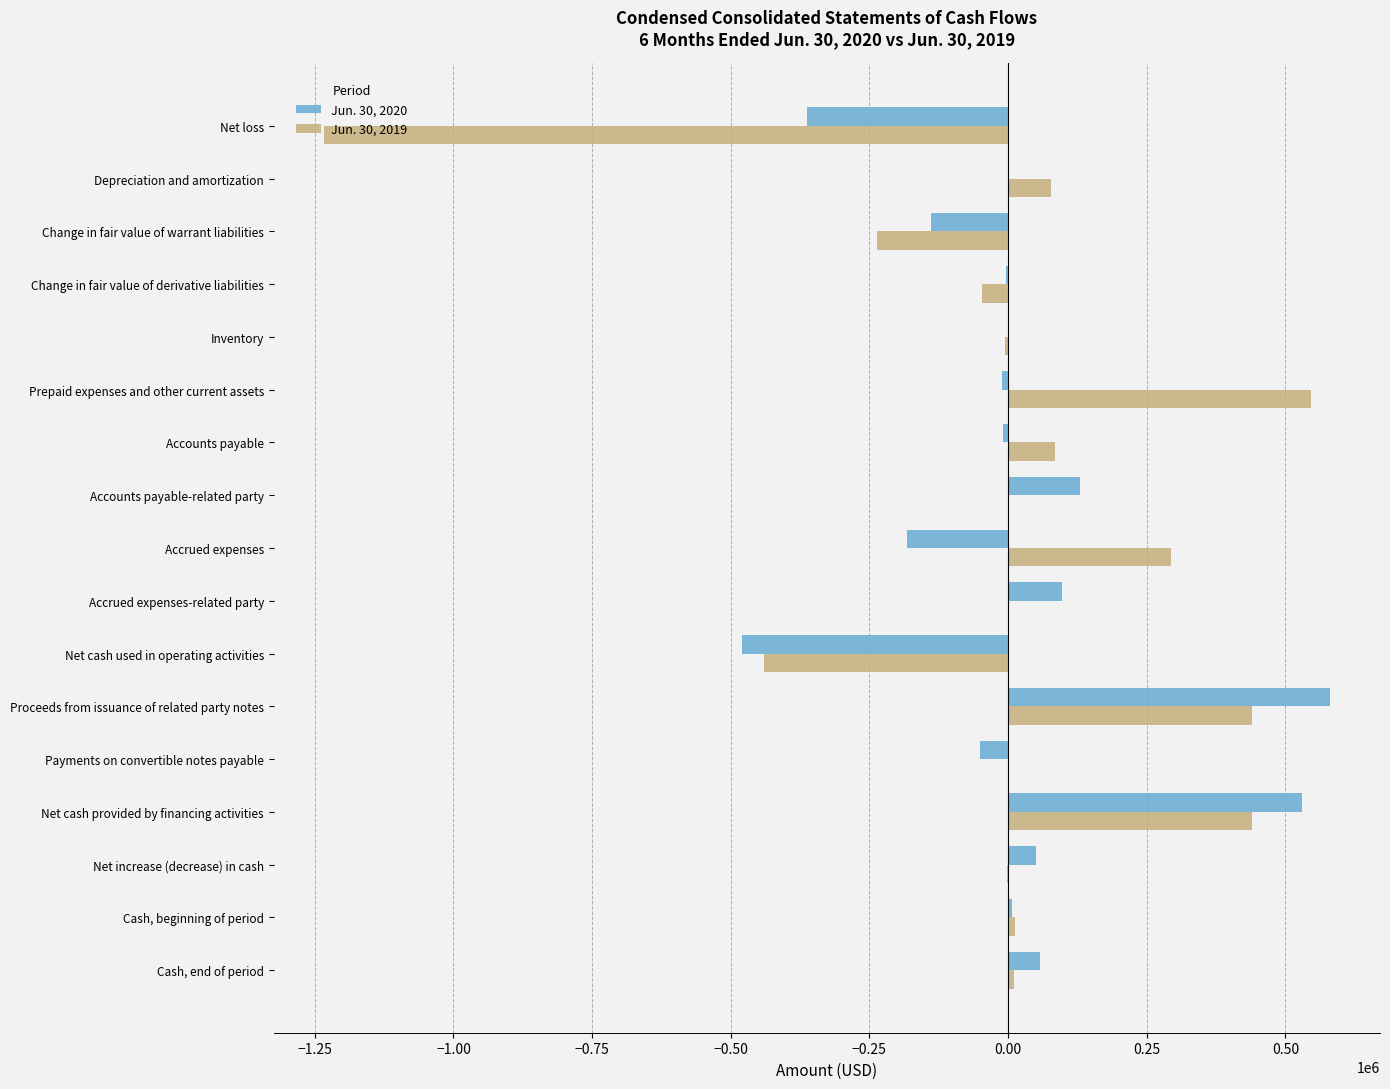

What is the greatest value displayed?

580000